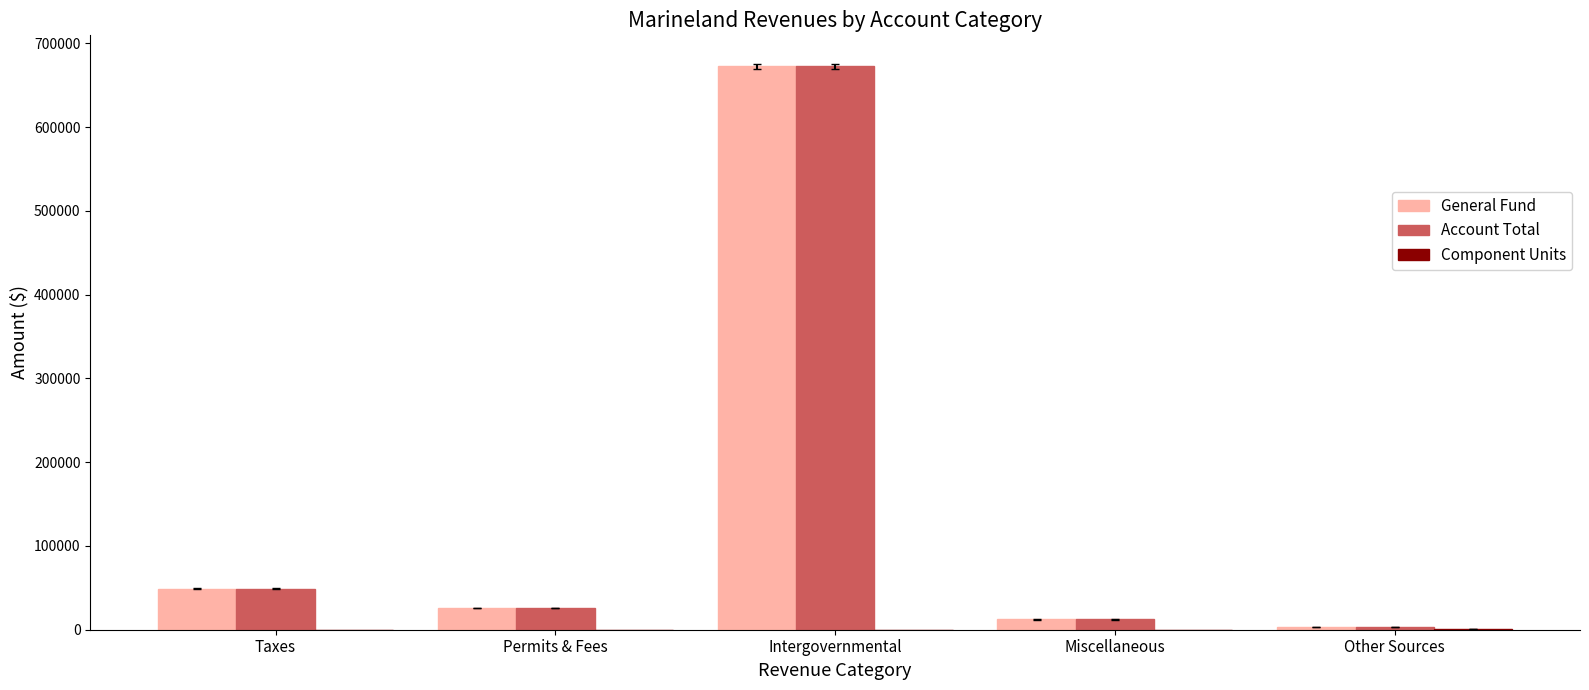

What is the greatest value displayed?

672584